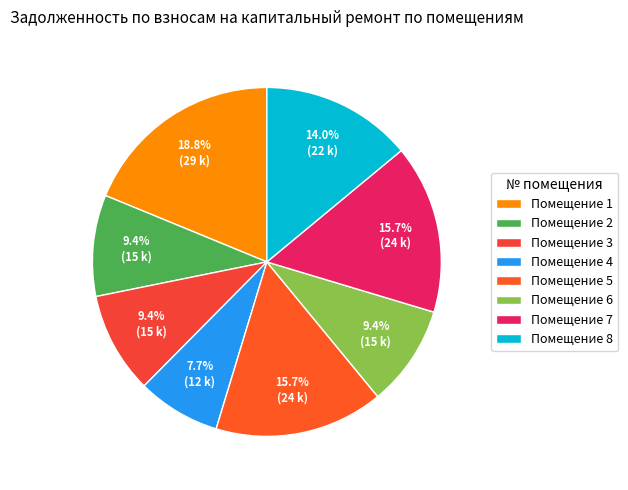

Is there a majority slice in this chart?

No